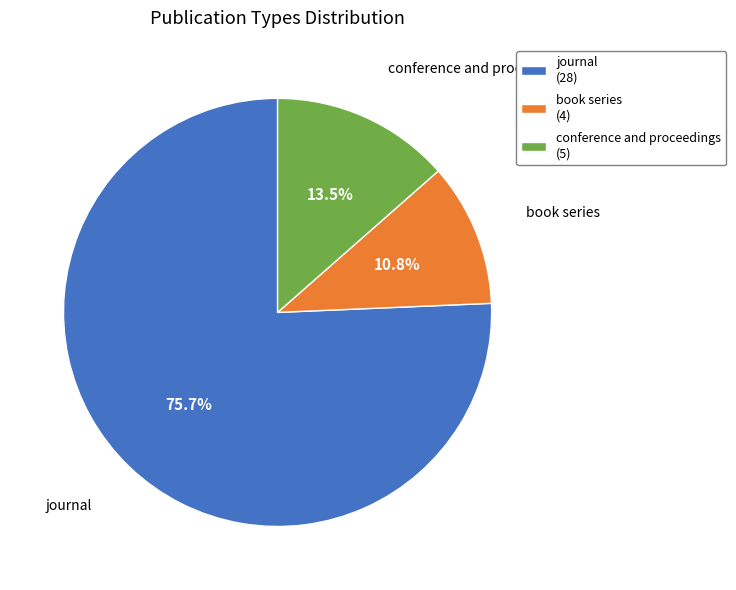

The conference and proceedings slice represents 1% of the pie. True or false?

False